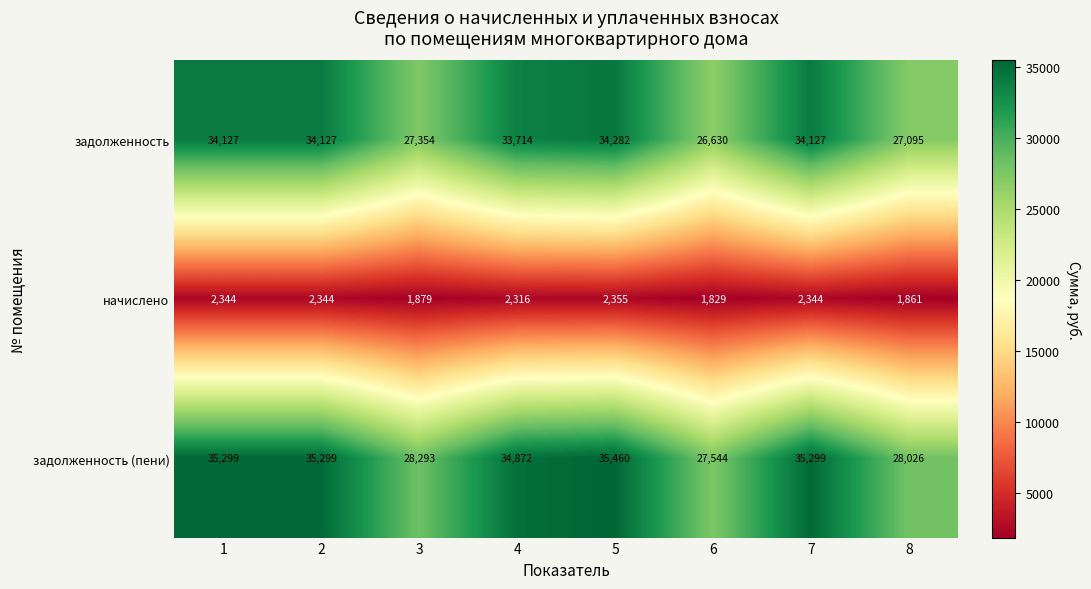

Which series has the largest range (max minus min)?

задолженность (пени)